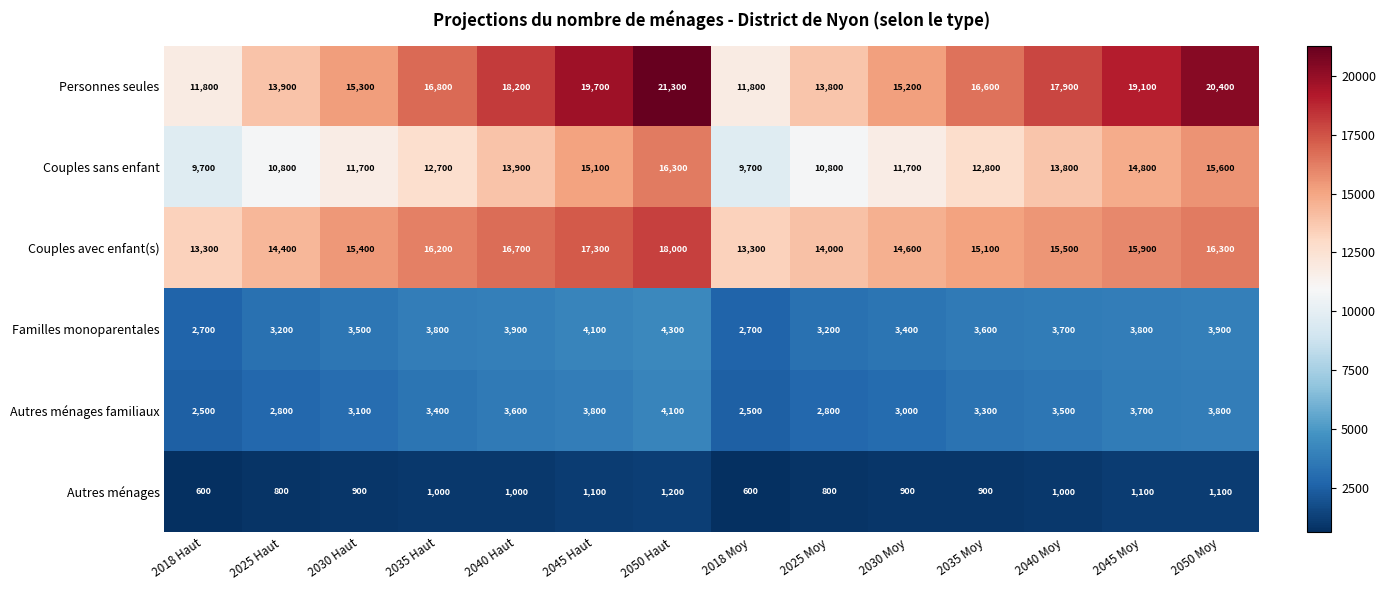

How many distinct data groups are displayed?

6